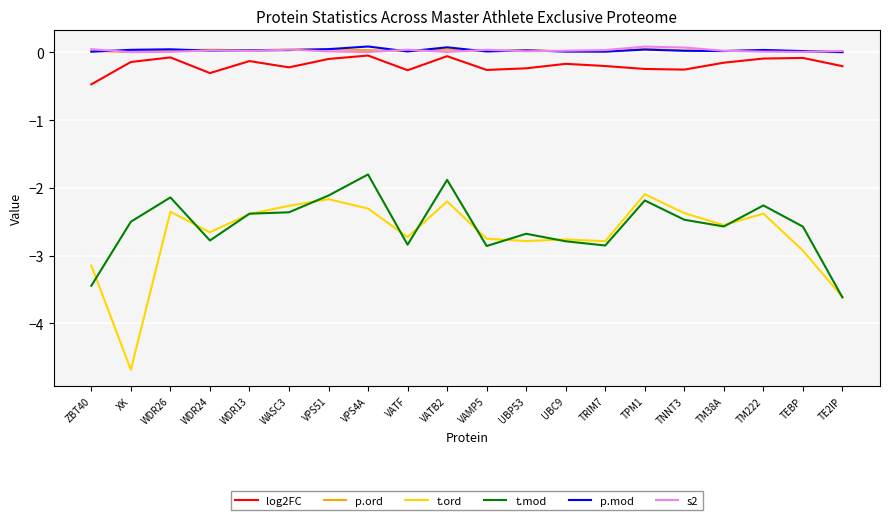

In t.mod, how many points are higher than both neighbors (excluding endpoints)?

6